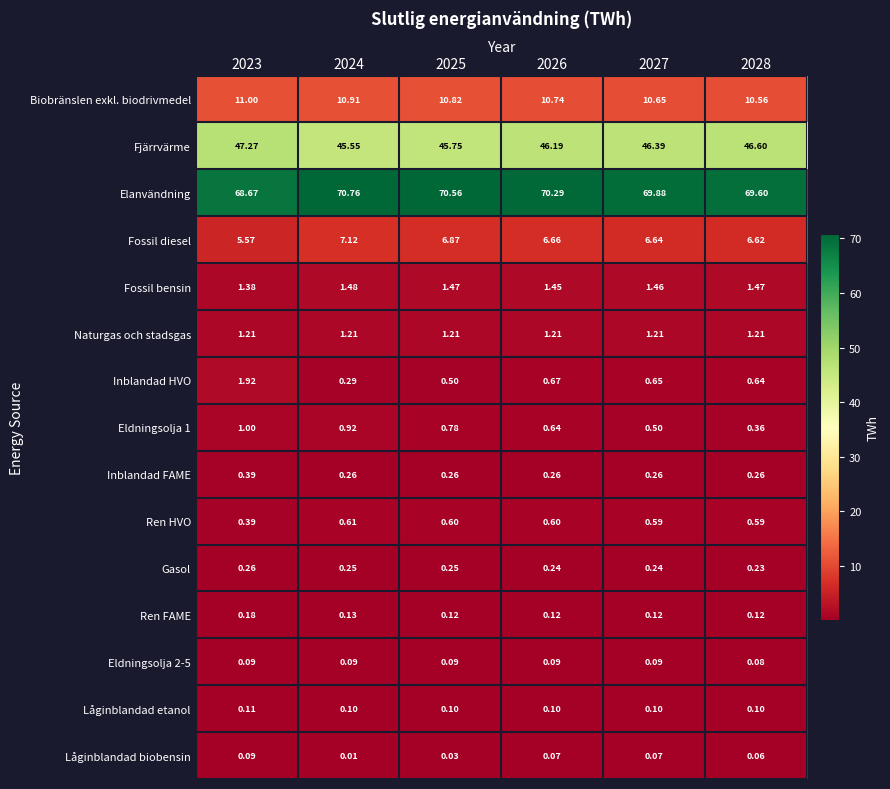

What is the difference between the highest and lowest values at 2025?

70.5